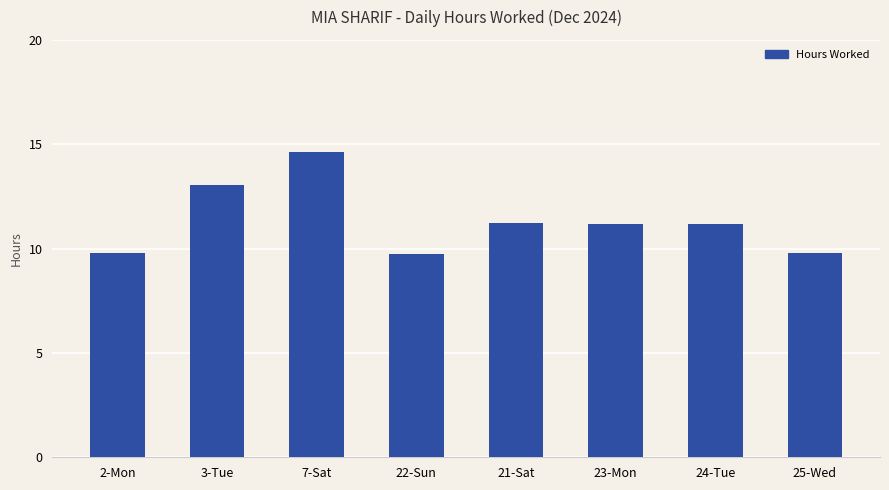

What value does the data have at 2-Mon?

9.8